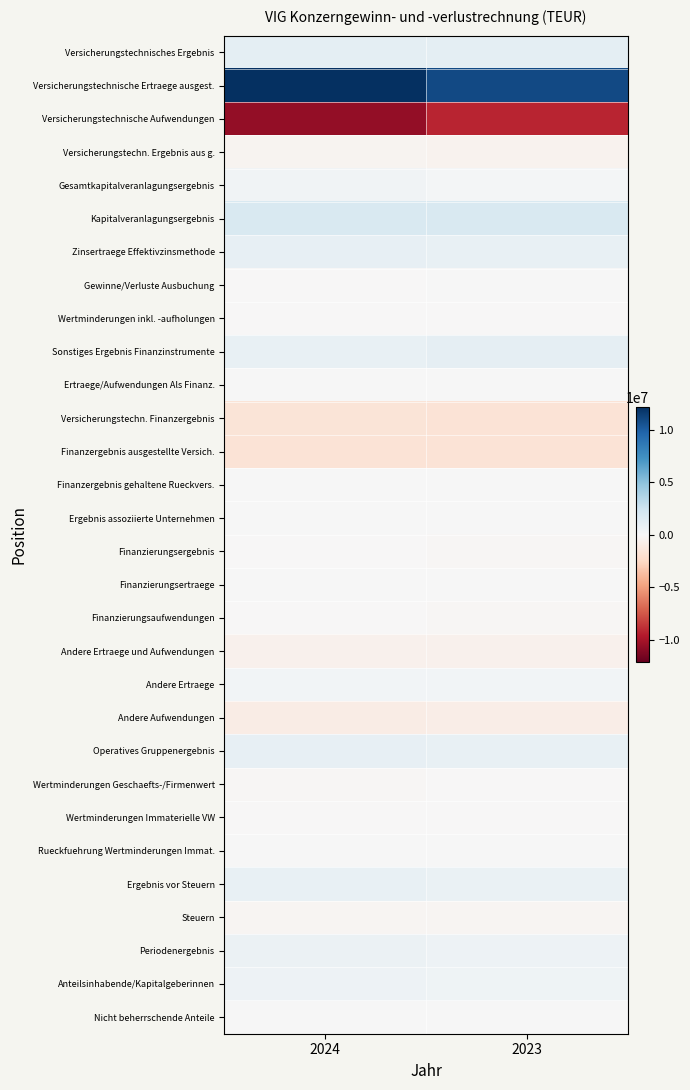

Reading right to left, what are all the values shown in this chart?

Versicherungstechnisches Ergebnis: 2023=1208099	2024=1186351
Versicherungstechnische Ertraege ausgest.: 2023=10921825	2024=12138477
Versicherungstechnische Aufwendungen: 2023=-9265299	2024=-10656830
Versicherungstechn. Ergebnis aus g.: 2023=-448427	2024=-295296
Gesamtkapitalveranlagungsergebnis: 2023=284255	2024=435649
Kapitalveranlagungsergebnis: 2023=1893068	2024=1884046
Zinsertraege Effektivzinsmethode: 2023=895801	2024=997697
Gewinne/Verluste Ausbuchung: 2023=80	2024=-5076
Wertminderungen inkl. -aufholungen: 2023=-56484	2024=-18106
Sonstiges Ergebnis Finanzinstrumente: 2023=1053671	2024=909531
Ertraege/Aufwendungen Als Finanz.: 2023=31844	2024=60623
Versicherungstechn. Finanzergebnis: 2023=-1657123	2024=-1536021
Finanzergebnis ausgestellte Versich.: 2023=-1698751	2024=-1622378
Finanzergebnis gehaltene Rueckvers.: 2023=41628	2024=86357
Ergebnis assoziierte Unternehmen: 2023=16466	2024=27001
Finanzierungsergebnis: 2023=-98492	2024=-78827
Finanzierungsertraege: 2023=834	2024=3397
Finanzierungsaufwendungen: 2023=-99326	2024=-82224
Andere Ertraege und Aufwendungen: 2023=-517872	2024=-544964
Andere Ertraege: 2023=303932	2024=344771
Andere Aufwendungen: 2023=-821804	2024=-889735
Operatives Gruppenergebnis: 2023=875990	2024=998209
Wertminderungen Geschaefts-/Firmenwert: 2023=-75639	2024=-116327
Wertminderungen Immaterielle VW: 2023=-27662	2024=-84
Rueckfuehrung Wertminderungen Immat.: 2023=0	2024=8
Ergebnis vor Steuern: 2023=772689	2024=881806
Steuern: 2023=-196443	2024=-214940
Periodenergebnis: 2023=576246	2024=666866
Anteilsinhabende/Kapitalgeberinnen: 2023=558979	2024=645256
Nicht beherrschende Anteile: 2023=17267	2024=21610